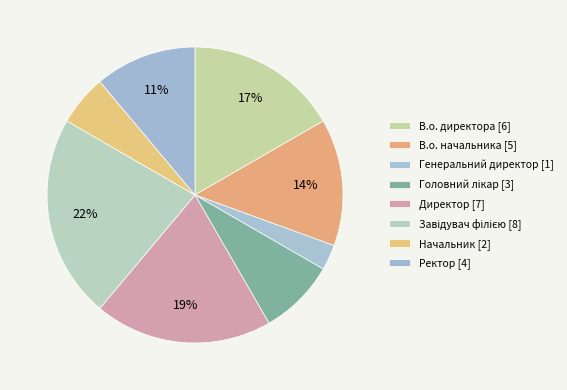

Which has a higher value, Генеральний директор or Директор?

Директор